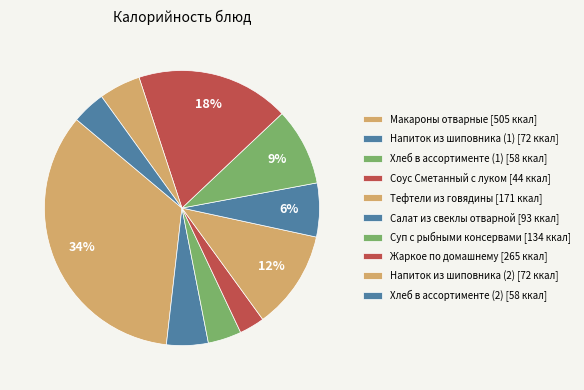

Is Соус Сметанный с луком the majority of the pie?

No